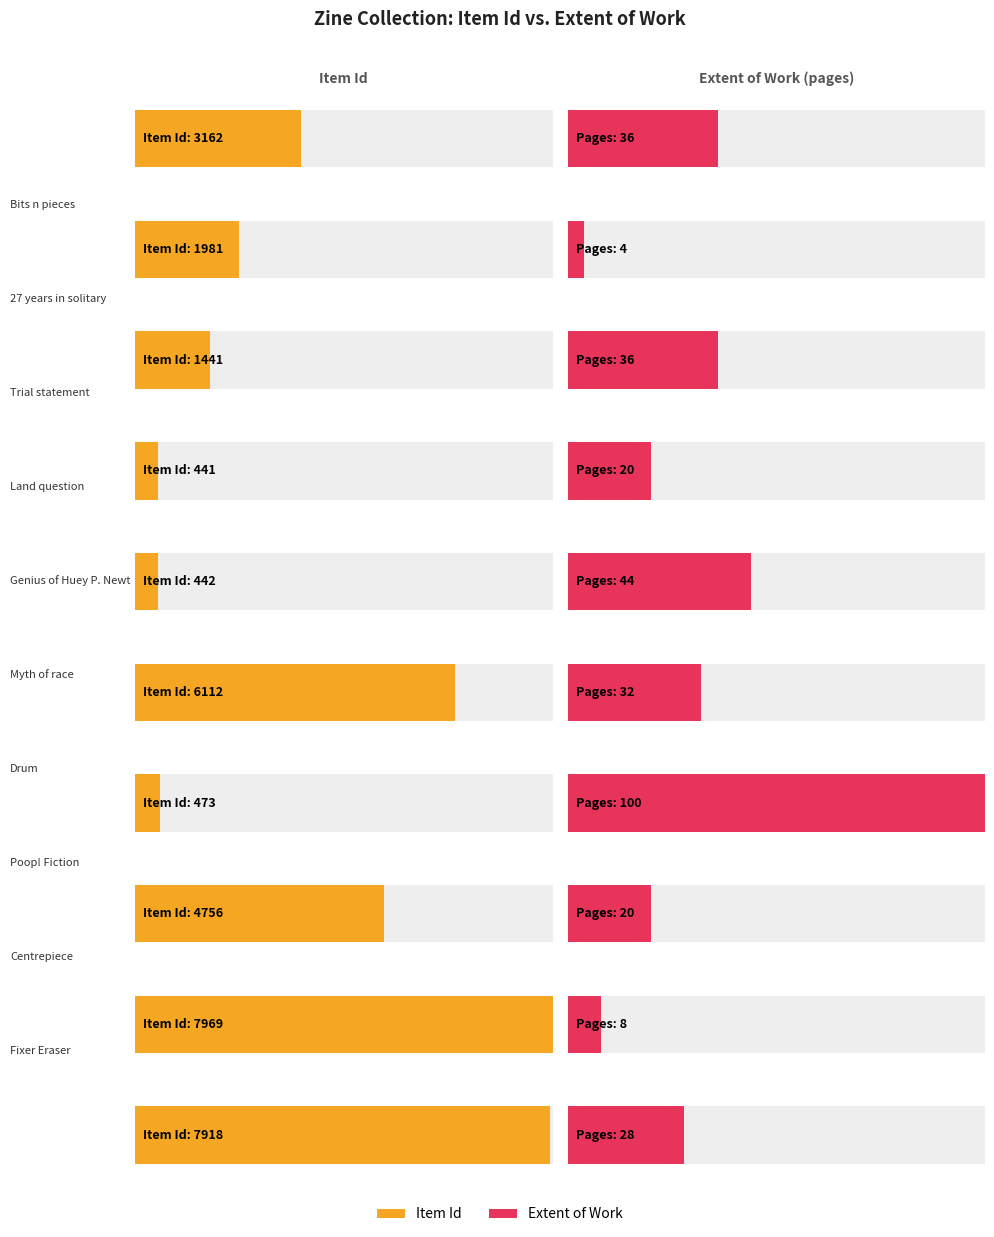

What is the label of the 7th bar from the left?

Drum